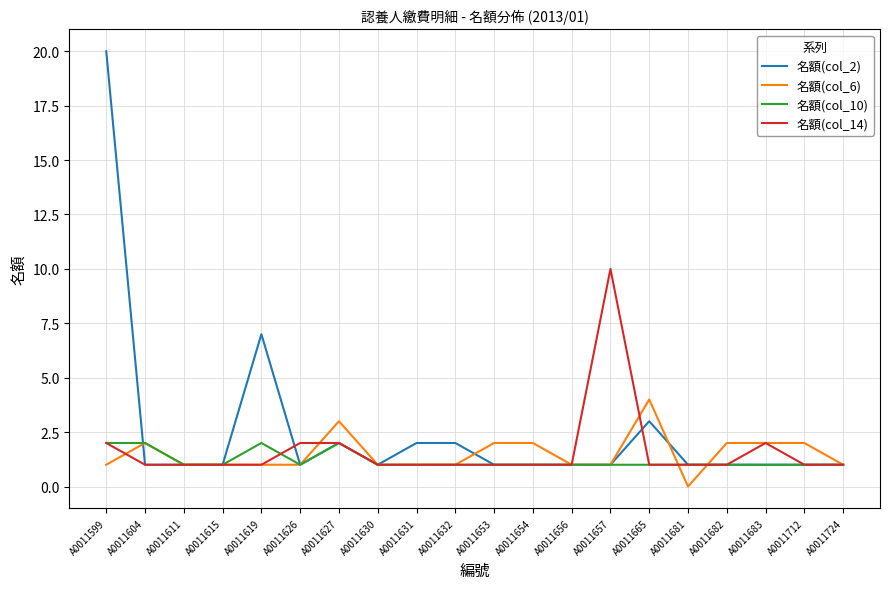

Reading left to right, extract all data points from this chart.

名額(col_2): 20	1	1	1	7	1	2	1	2	2	1	1	1	1	3	1	1	1	1	1
名額(col_6): 1	2	1	1	1	1	3	1	1	1	2	2	1	1	4	0	2	2	2	1
名額(col_10): 2	2	1	1	2	1	2	1	1	1	1	1	1	1	1	1	1	1	1	1
名額(col_14): 2	1	1	1	1	2	2	1	1	1	1	1	1	10	1	1	1	2	1	1